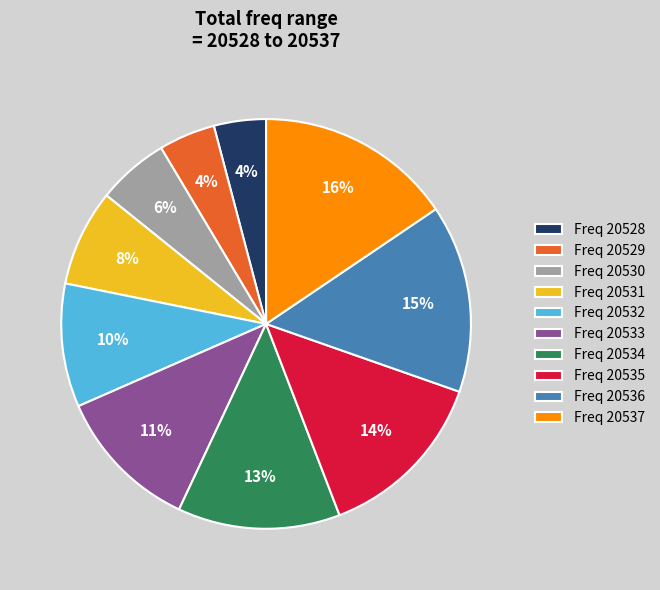

Which has a higher value, Freq 20531 or Freq 20533?

Freq 20533